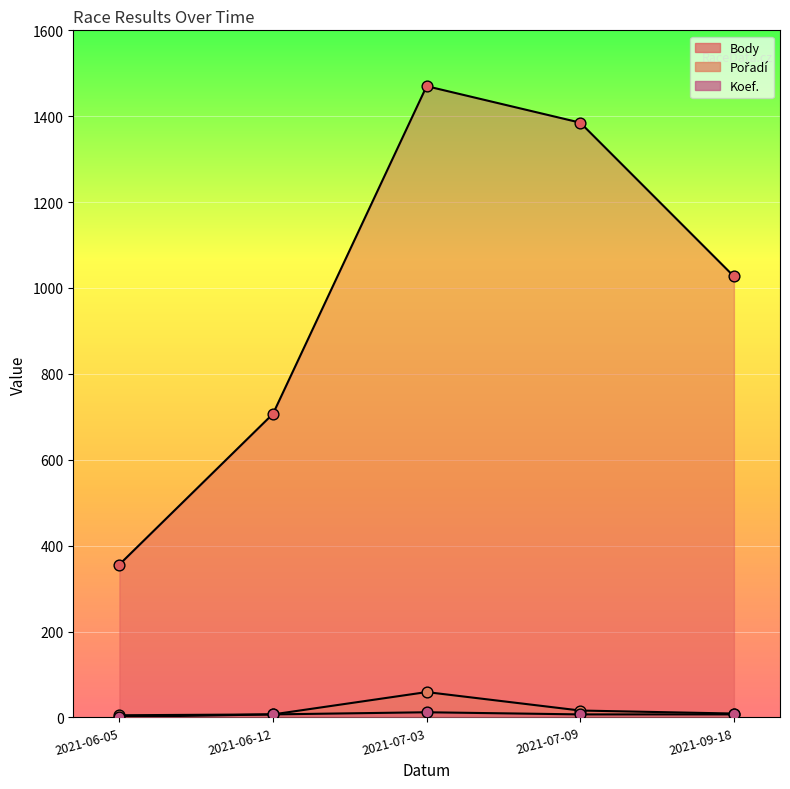

What is the total value across all series at 2021-07-03?

1541